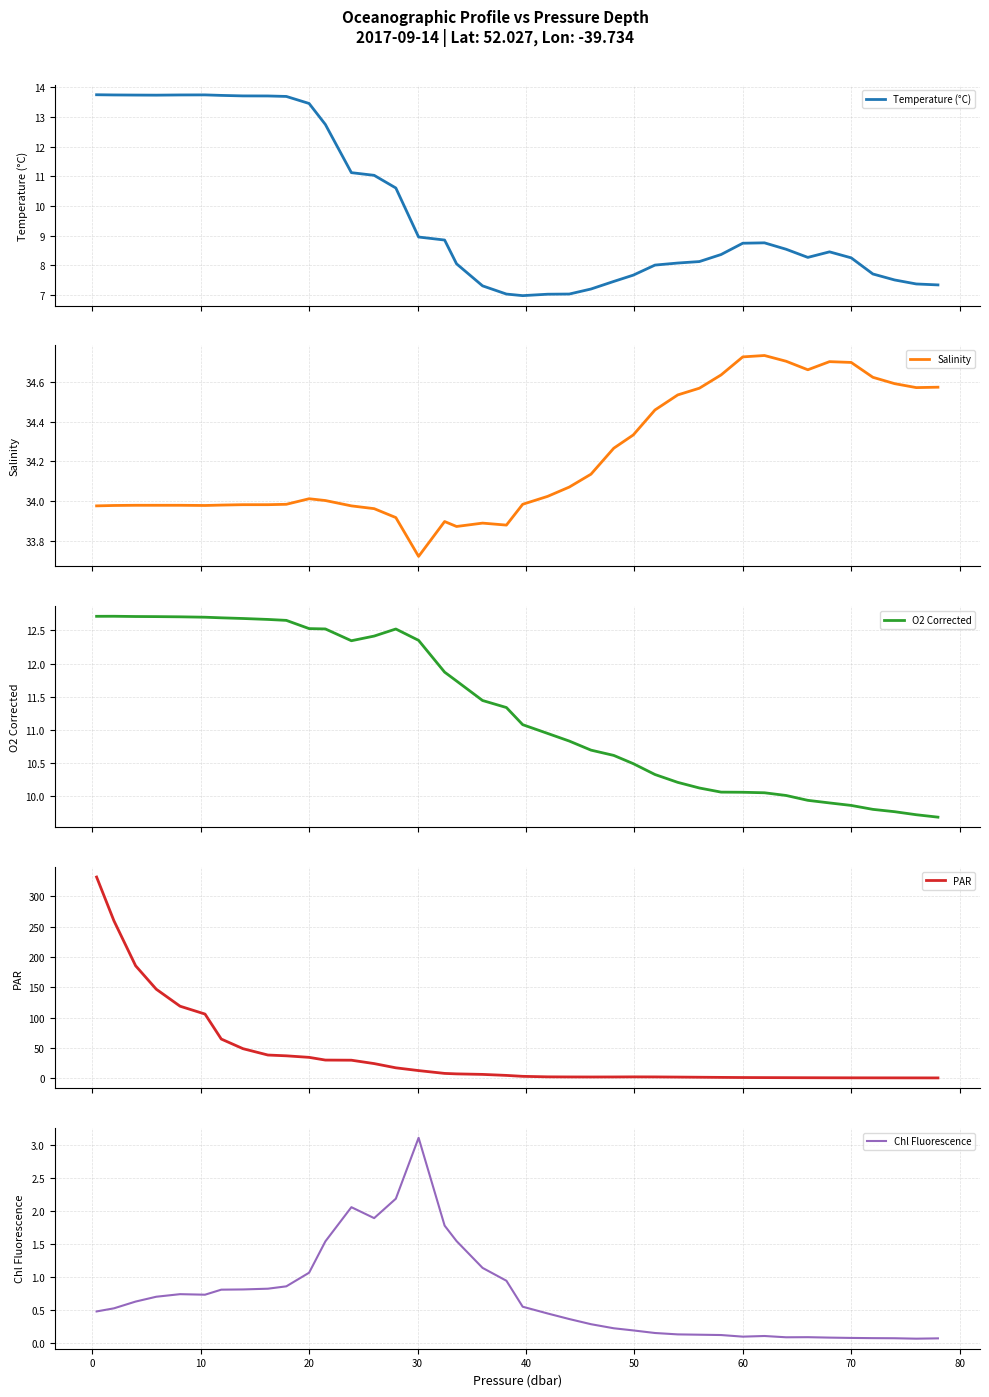

What is the highest value of the Temperature (°C) series?

13.7